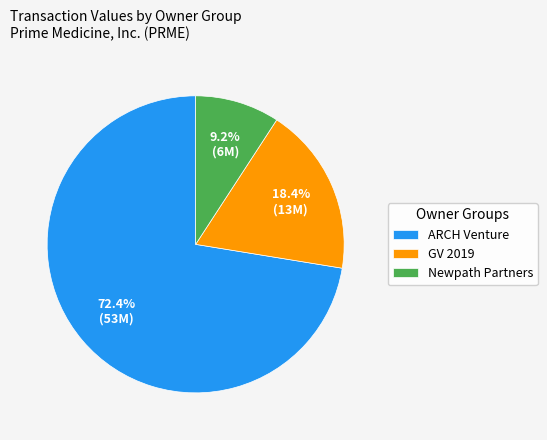

Does ARCH Venture account for over 50% of the chart?

Yes